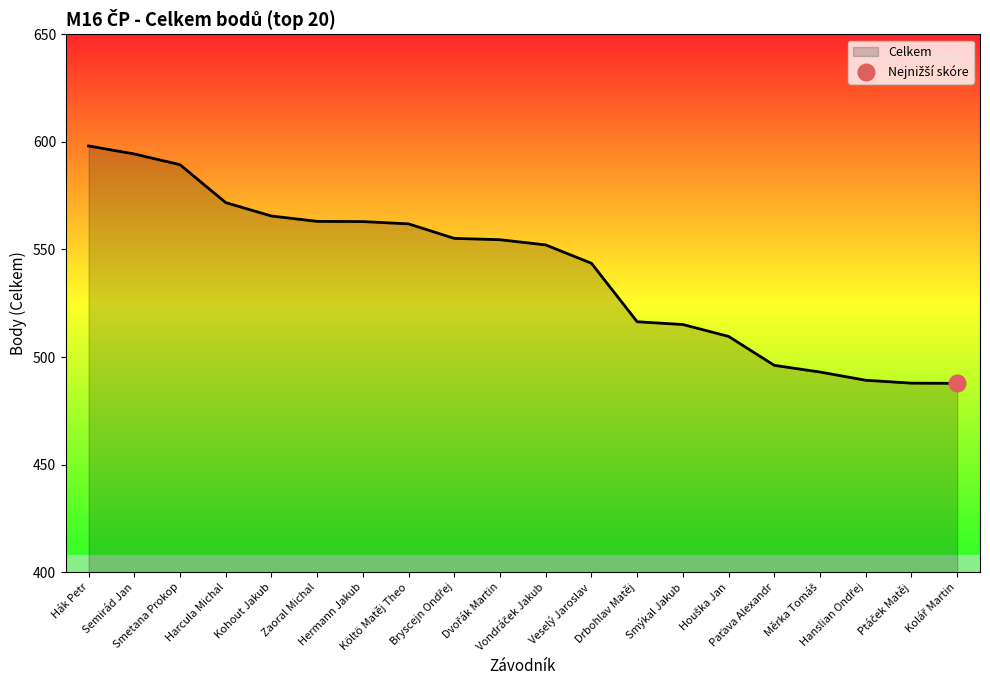

Reading left to right, what are all the values shown in this chart?

Hák Petr=598.1	Semirád Jan=594.4	Smetana Prokop=589.4	Harcula Michal=571.8	Kohout Jakub=565.5	Zaoral Michal=563.1	Hermann Jakub=563.0	Költö Matěj Theo=561.9	Bryscejn Ondřej=555.1	Dvořák Martin=554.5	Vondráček Jakub=552.1	Veselý Jaroslav=543.6	Drbohlav Matěj=516.4	Smýkal Jakub=515.1	Houška Jan=509.6	Paťava Alexandr=496.1	Měrka Tomáš=493.0	Hanslian Ondřej=489.2	Ptáček Matěj=487.9	Kolář Martin=487.8